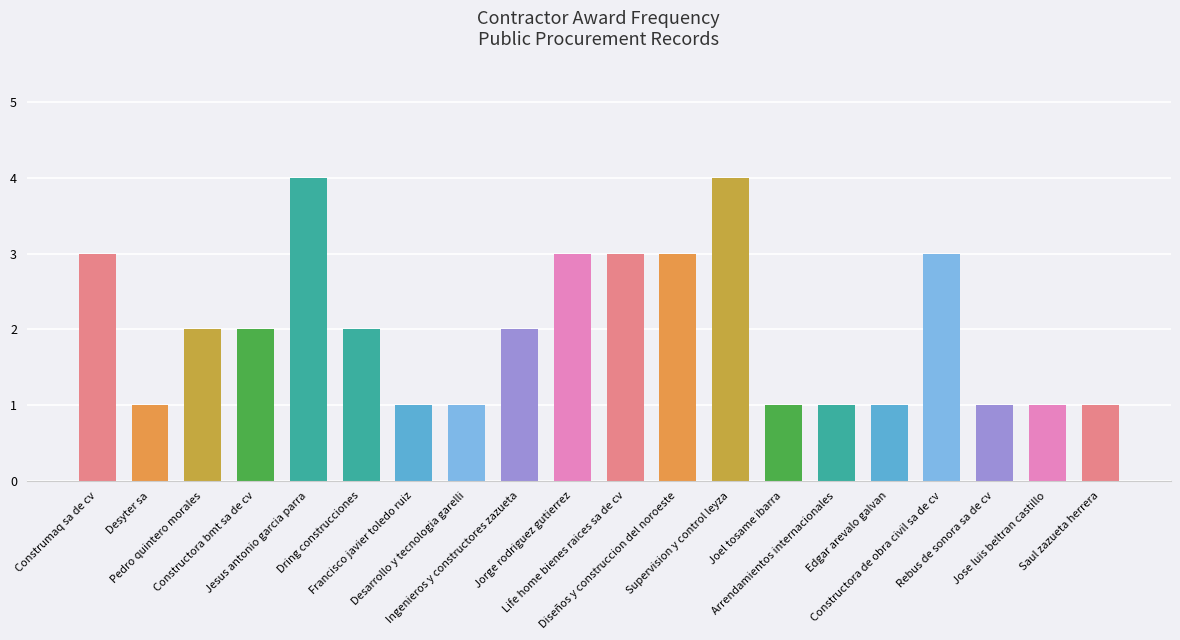

At which label does the data first exceed 2?

Construmaq sa de cv